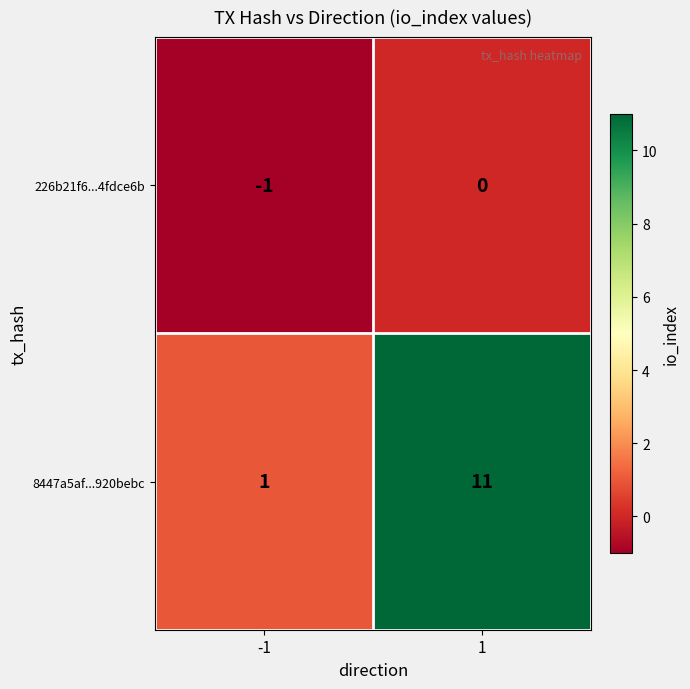

What is the maximum value for 8447a5af...920bebc?

11